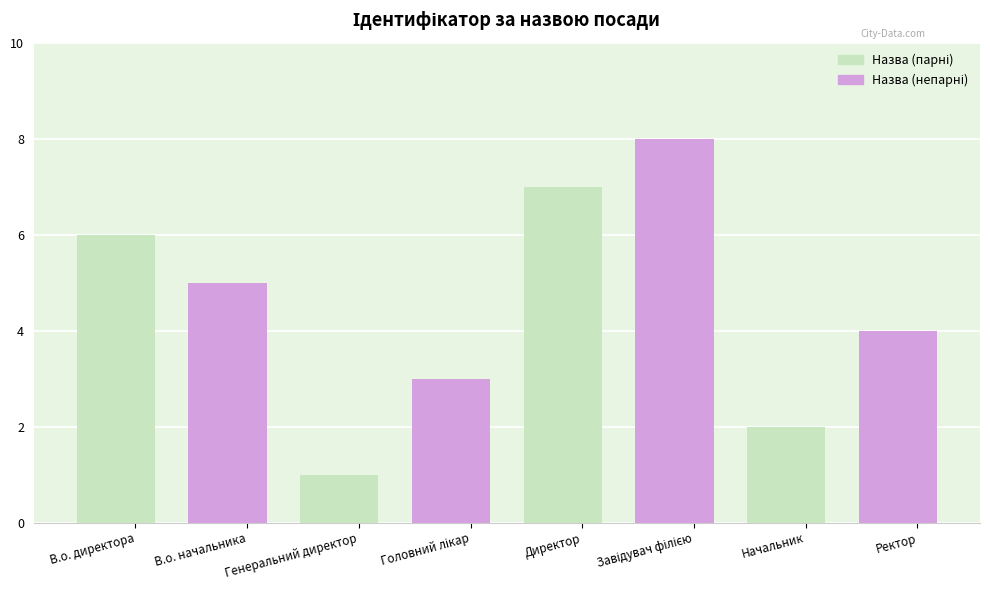

At which category does the chart reach its peak across all series?

Директор